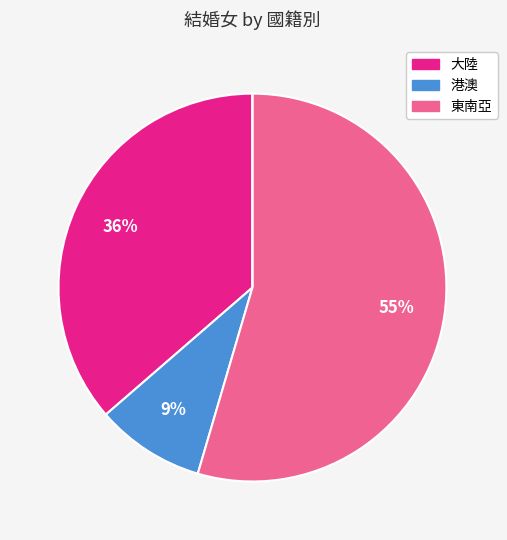

Is there any slice that represents more than half of the pie?

Yes